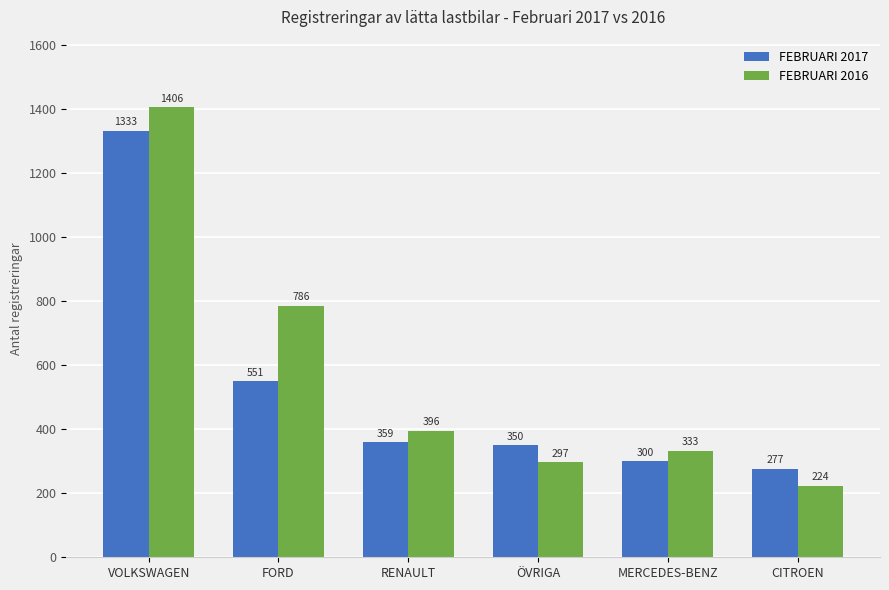

What is the minimum value for FEBRUARI 2017?

277